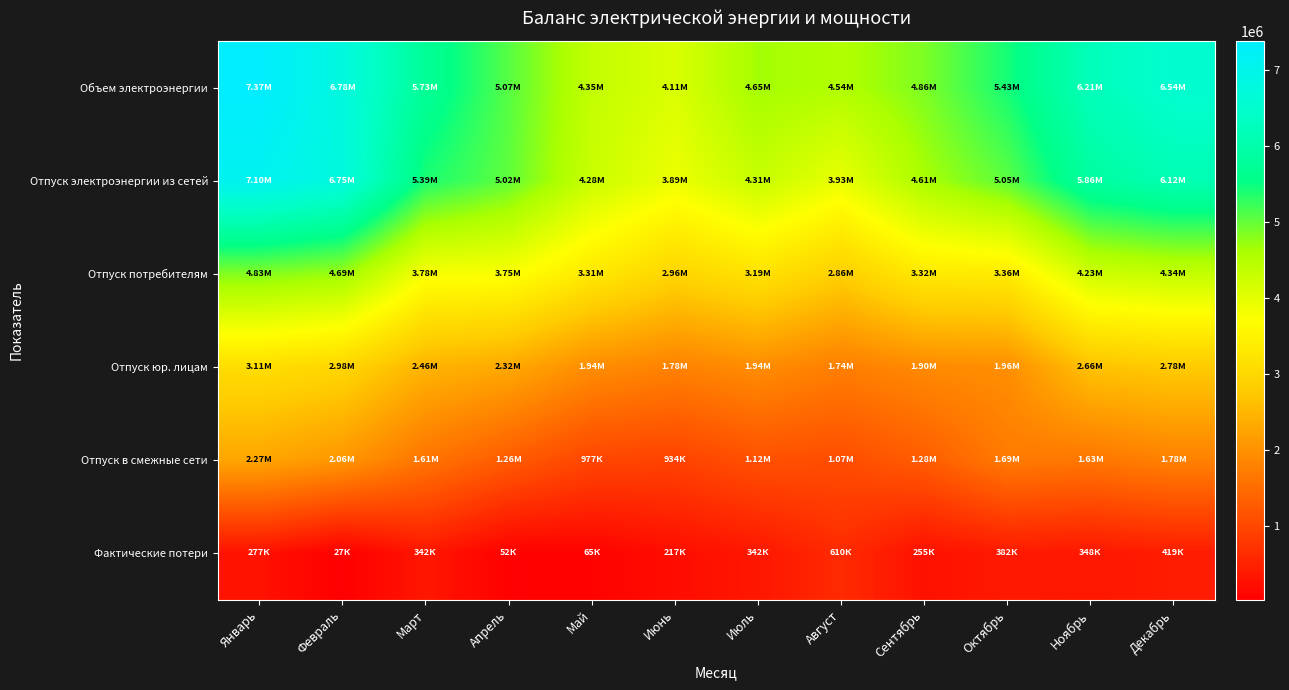

Which category has the lowest value across all series?

Февраль